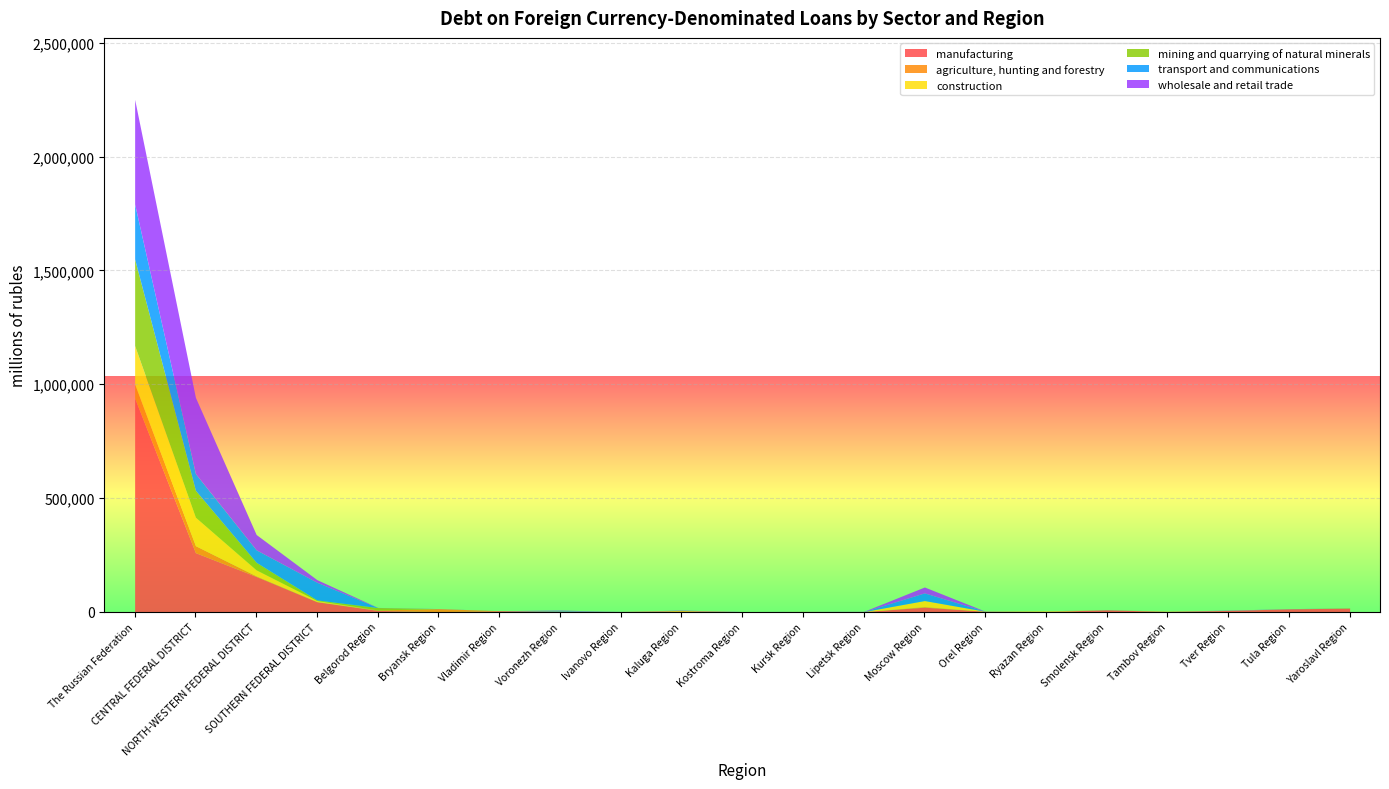

Does the chart display data point markers on the line(s)?

No